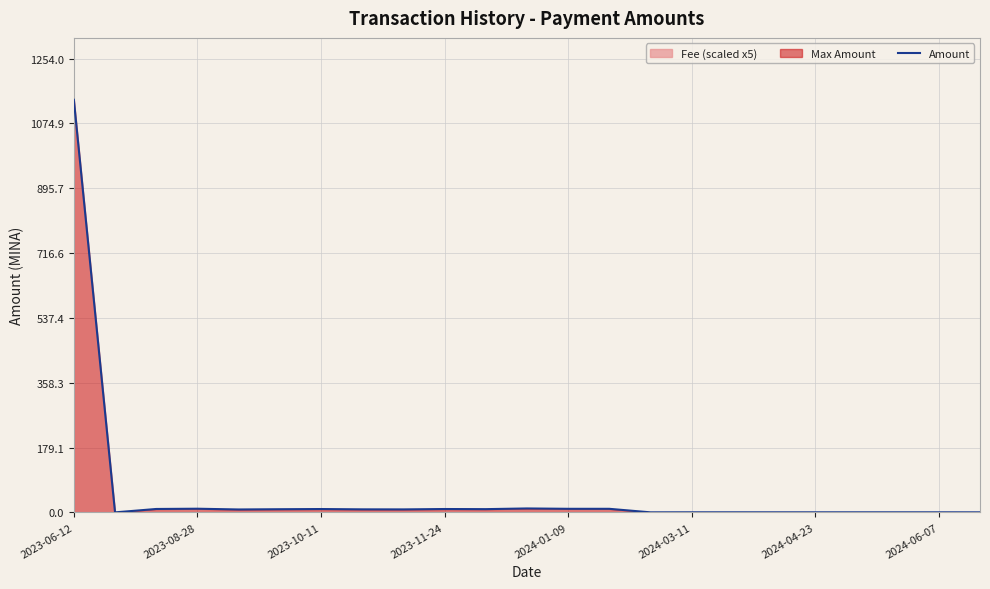

How many positive values are there?

22